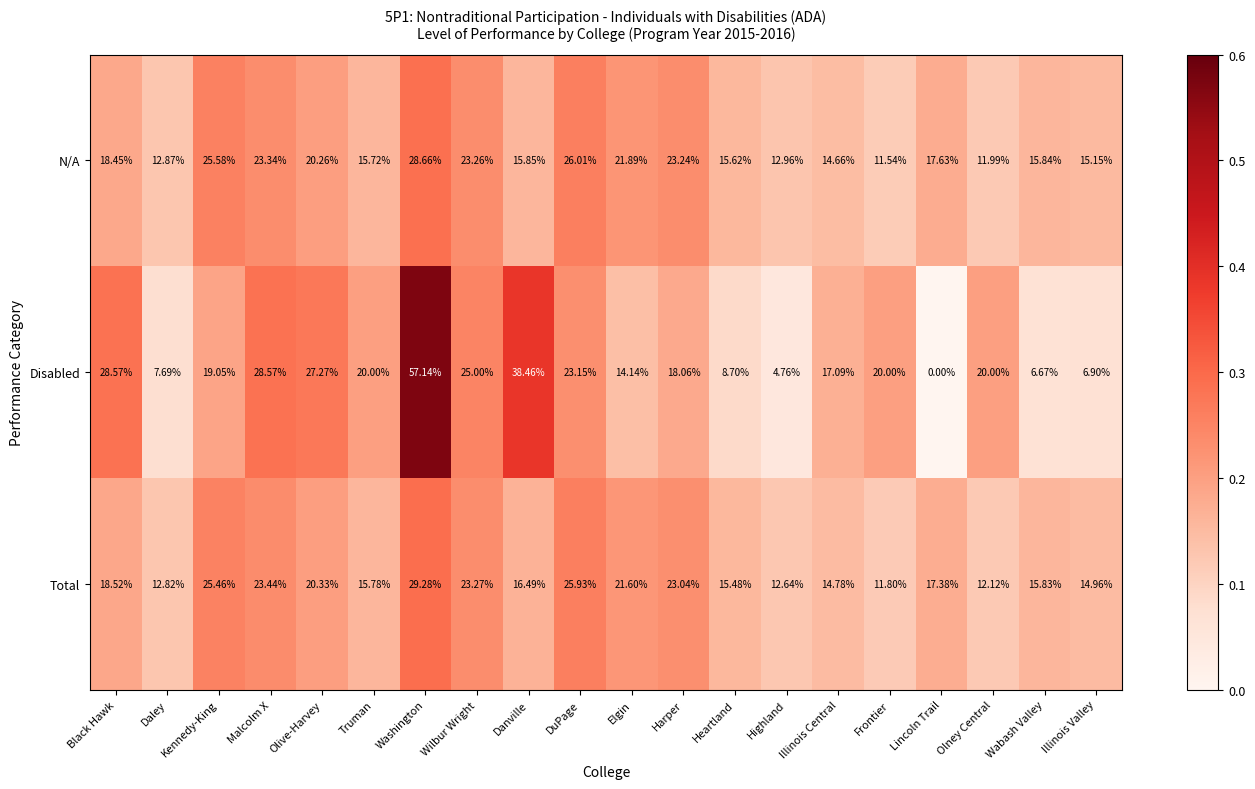

At which label is N/A closest to 20?

Olive-Harvey